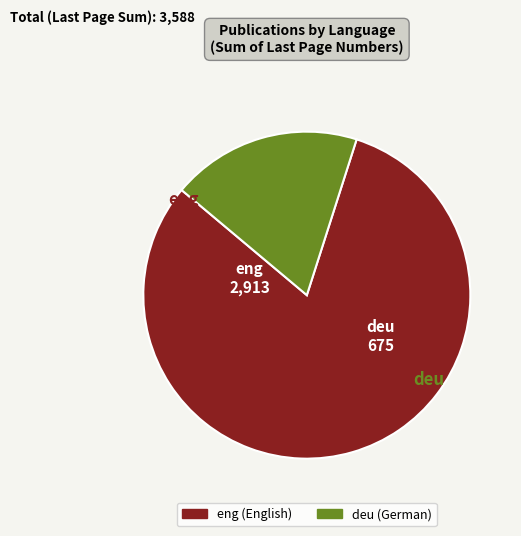

Does any single category account for the majority?

Yes